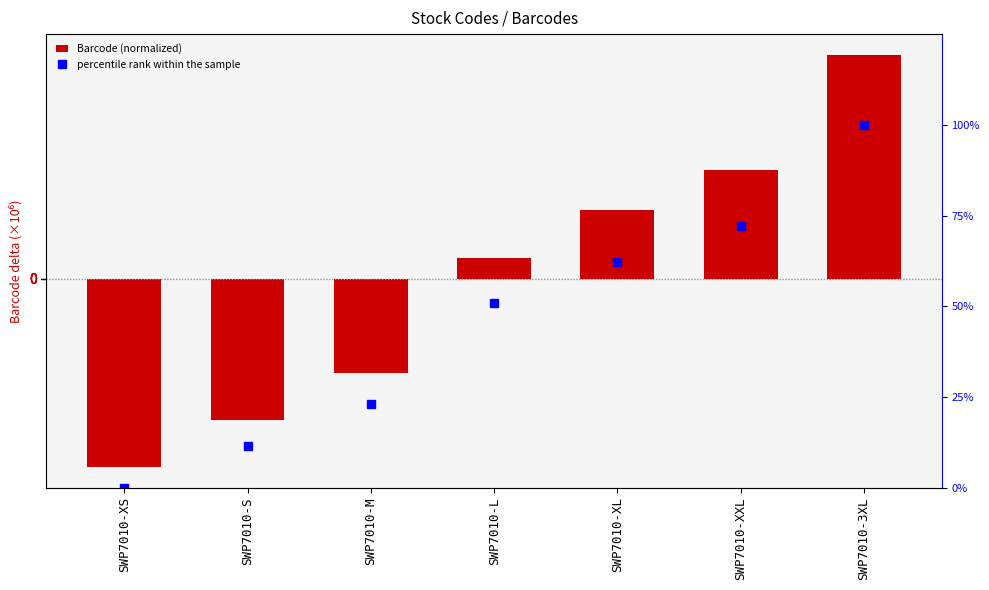

Does the chart contain any negative values?

Yes